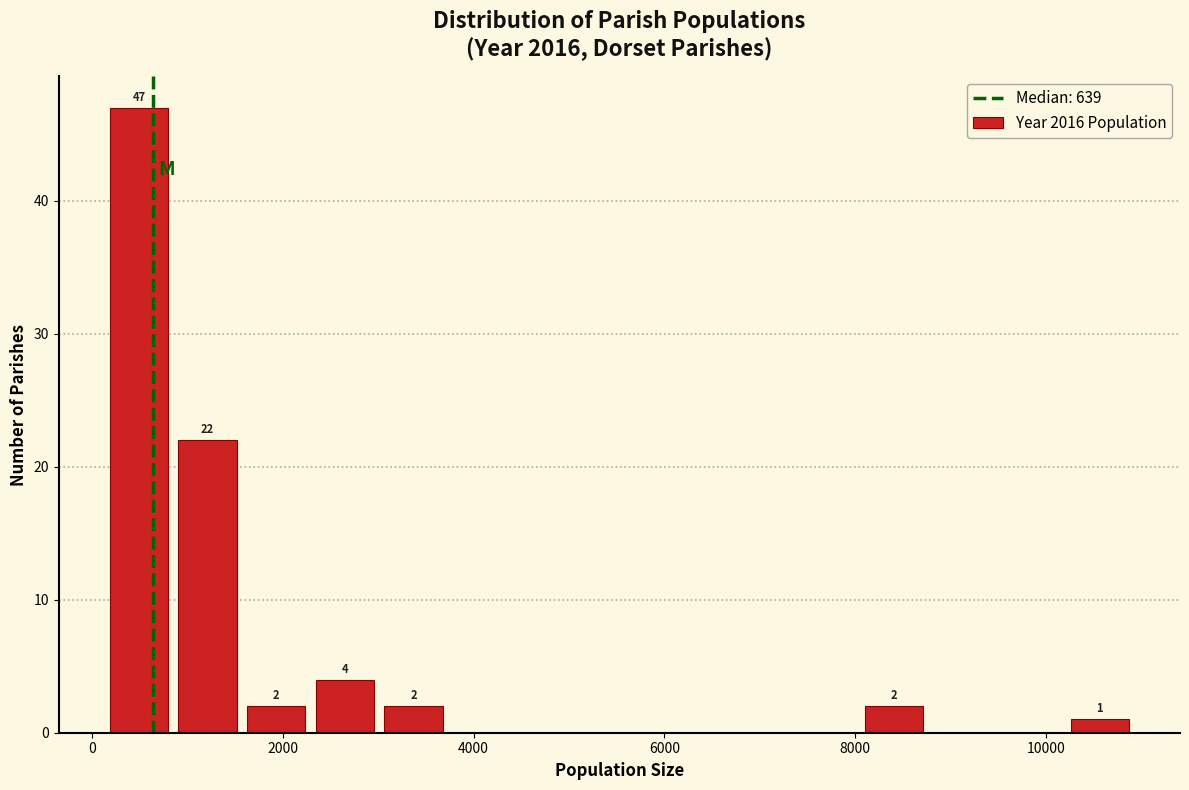

Read against the x-axis, roughly where is the centre of the tallest bar?

400